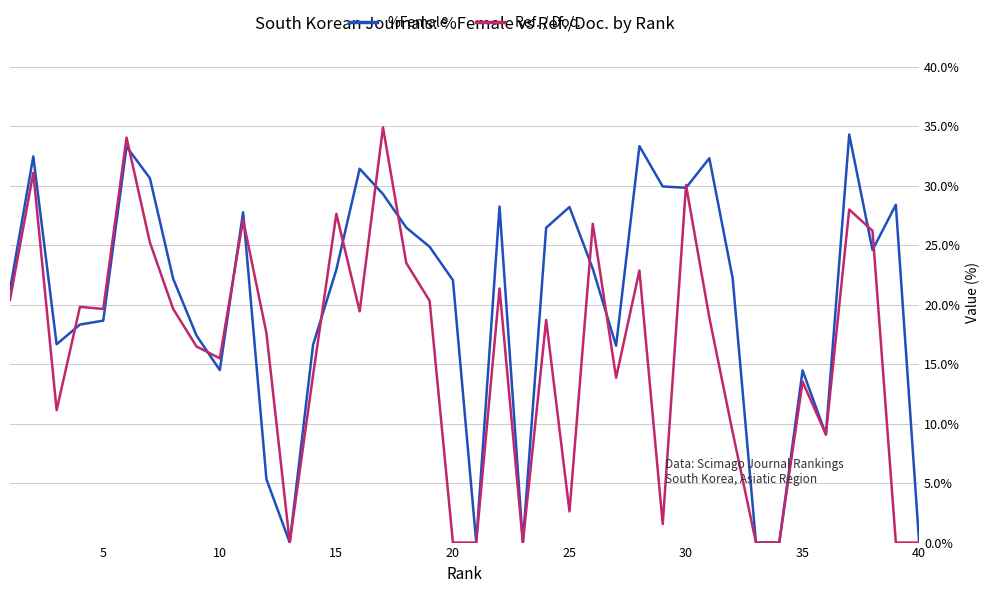

What is the highest value of the %Female series?

34.3